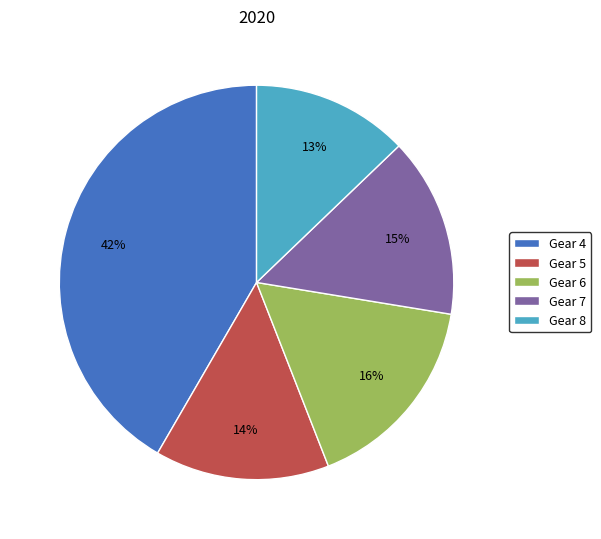

Is the sum of Gear 5 and Gear 6 greater than half?

No